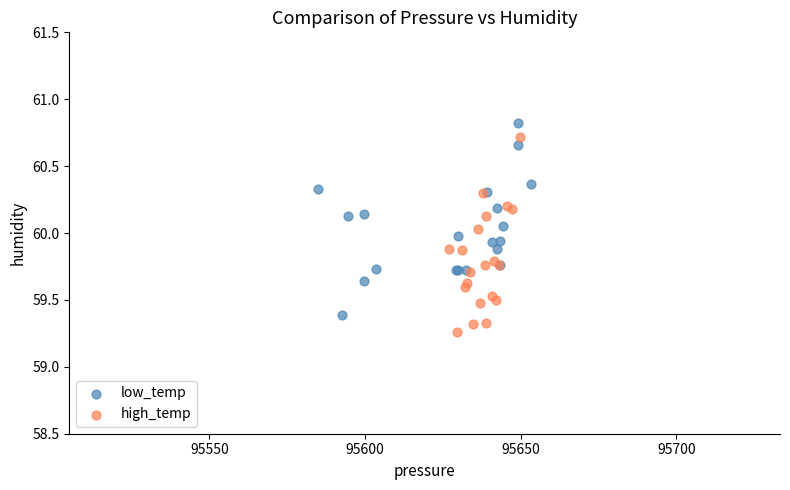

Which series contains the lowest Y value?

high_temp